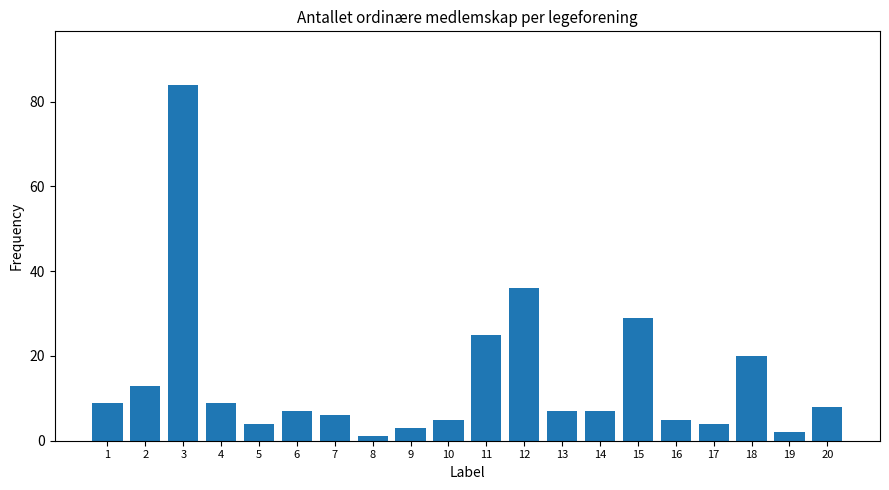

Read the value at 3.

84